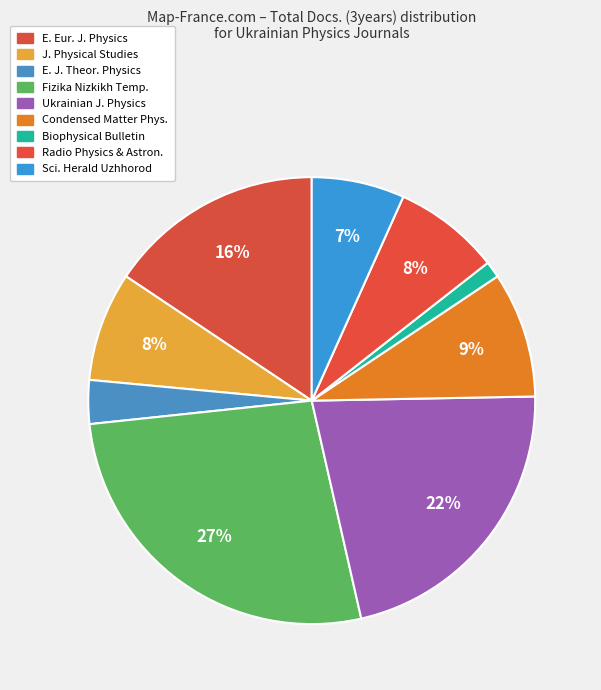

How many slices are in this pie chart?

9